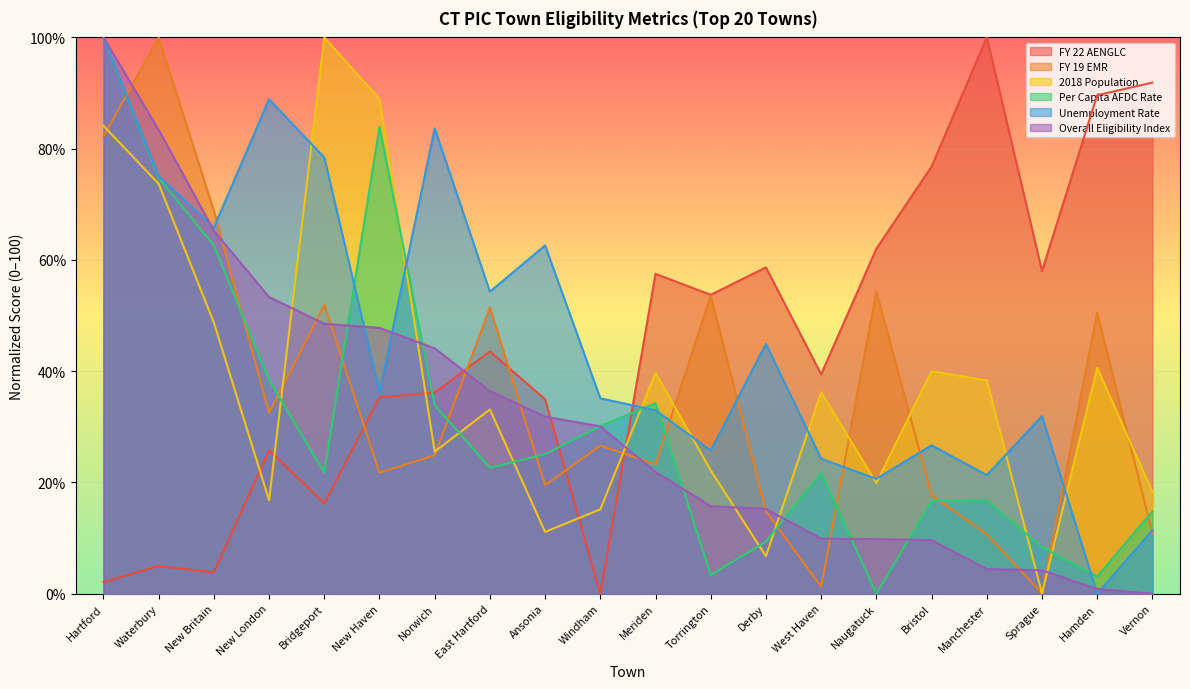

Rank the series by their maximum value, from lowest to highest.

FY 22 AENGLC, FY 19 EMR, 2018 Population, Per Capita AFDC Rate, Unemployment Rate, Overall Eligibility Index